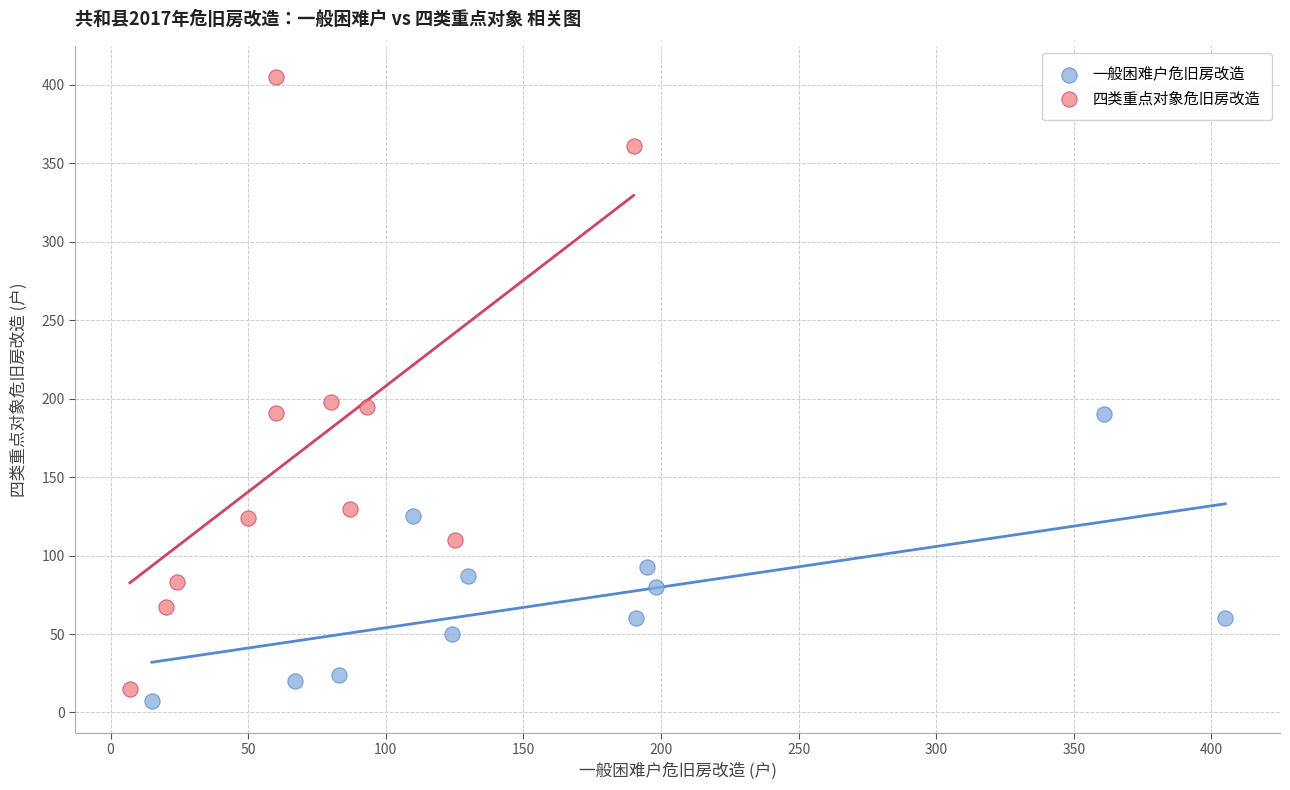

Which series has the largest Y range (max minus min)?

四类重点对象危旧房改造